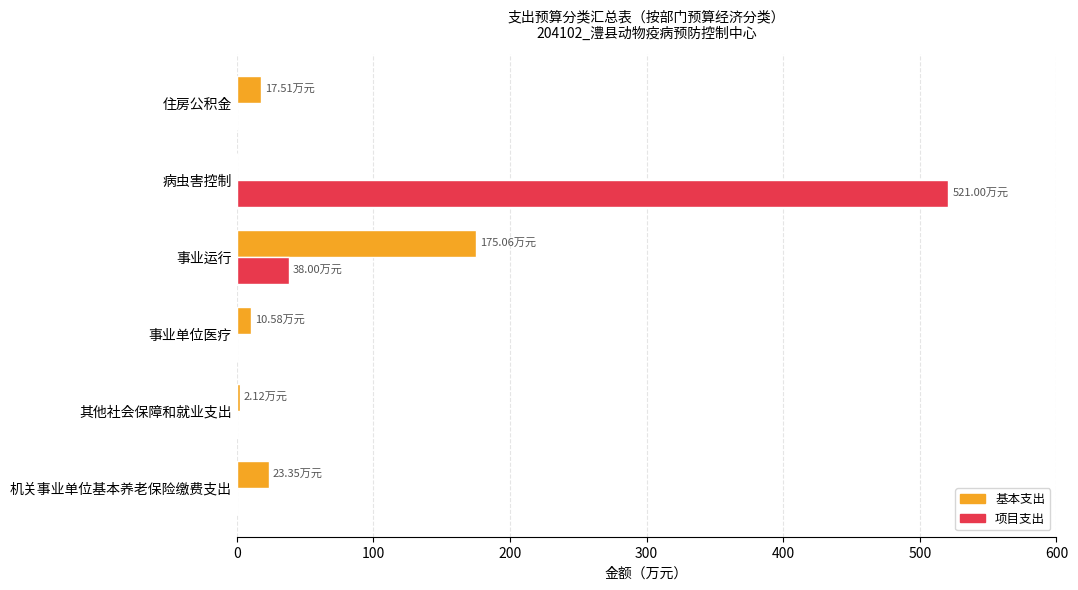

What is the sum of all 项目支出 values?

559.0